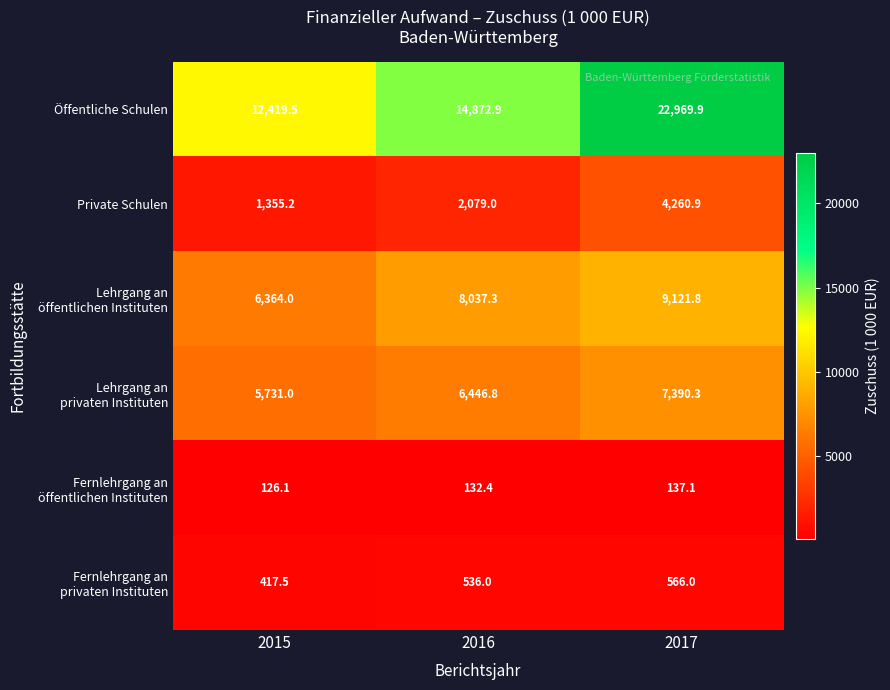

Is it true that Private Schulen equals 2079.0 at 2016?

True